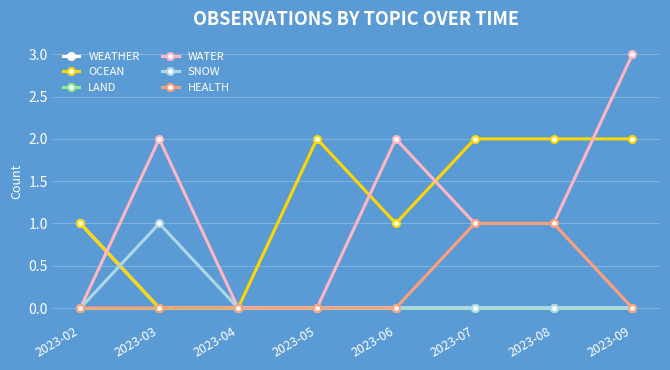

How many data points does each series have?

8